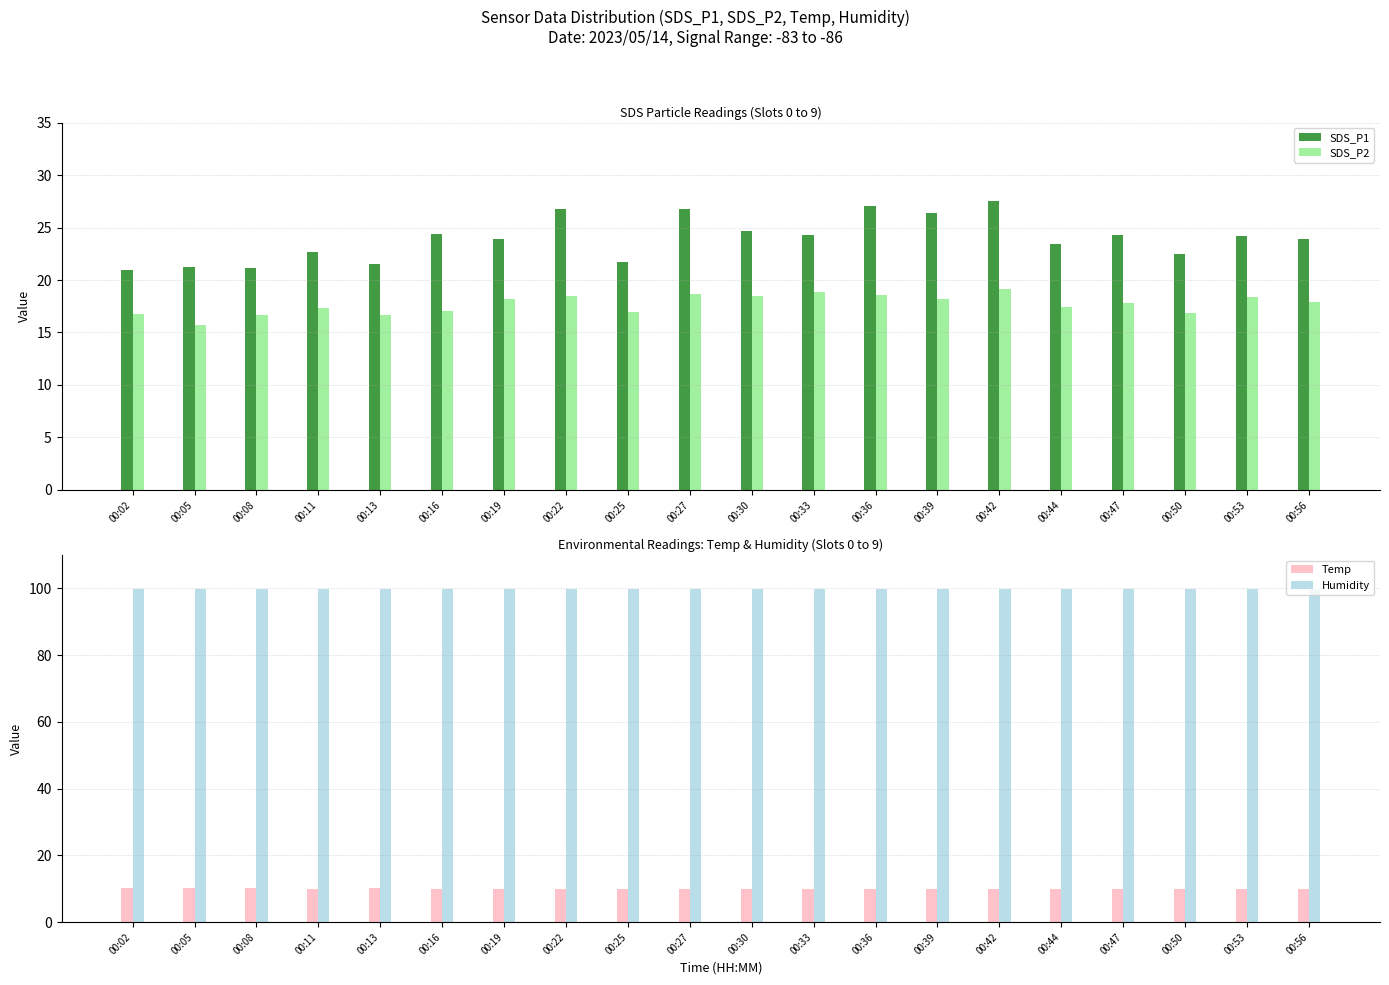

What is the value of the SDS_P1 bar at the 16th from the left?

23.4